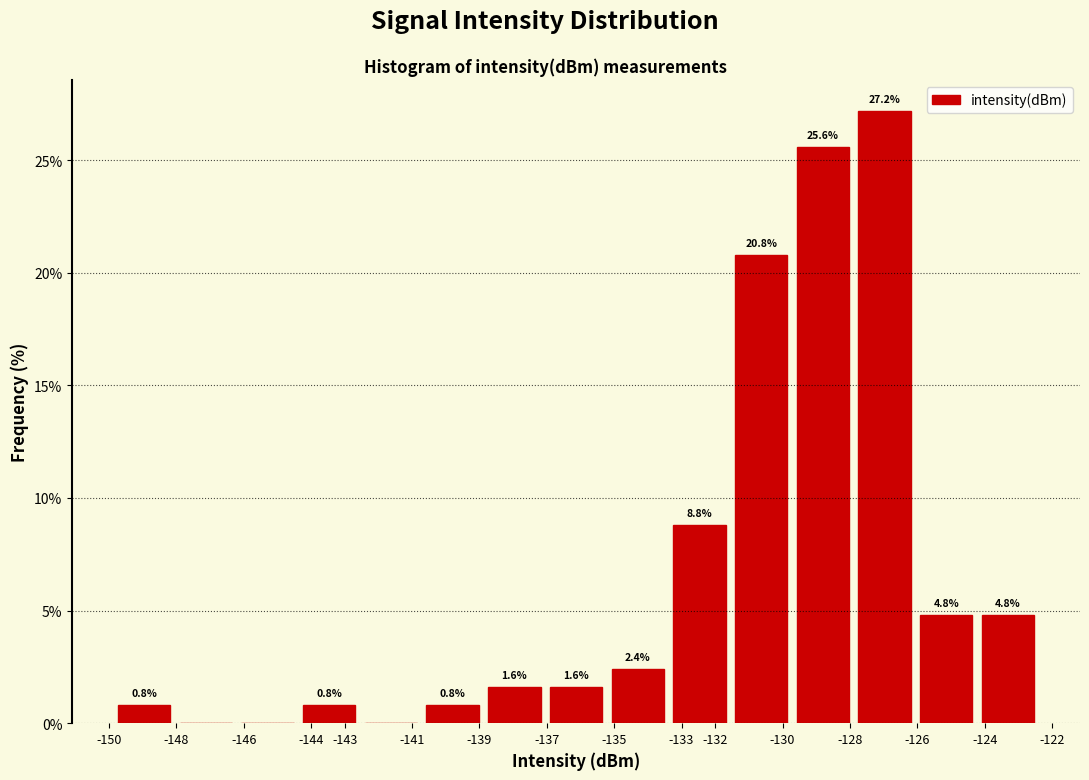

Which range on the x-axis has the tallest bar?

-127.9 to -126.1